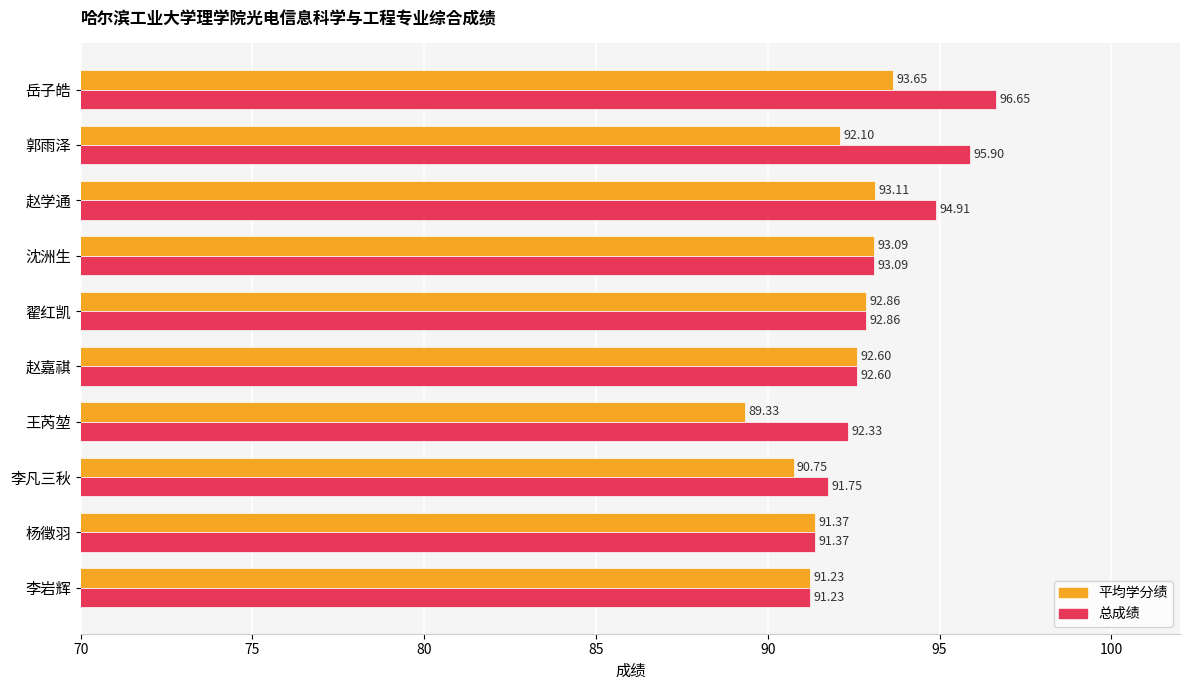

What is the sum of all 总成绩 values?

932.7